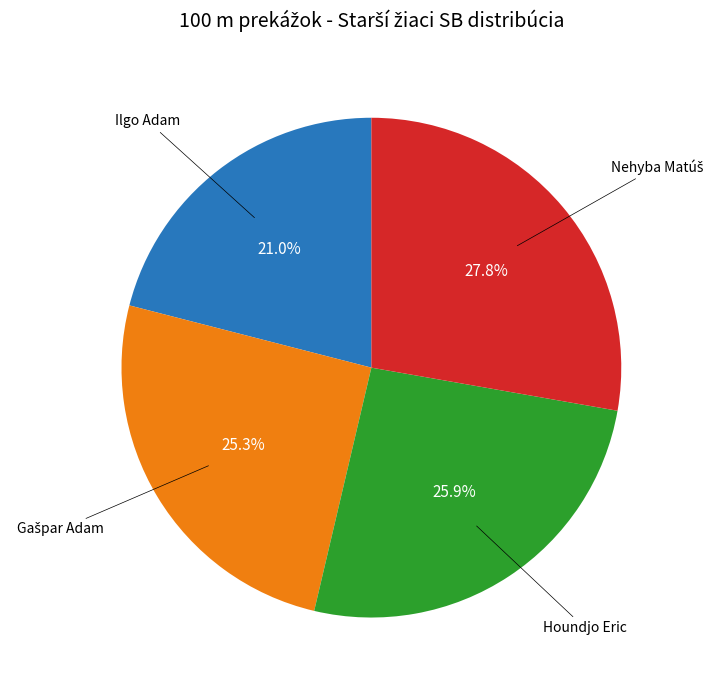

Does any single category account for the majority?

No